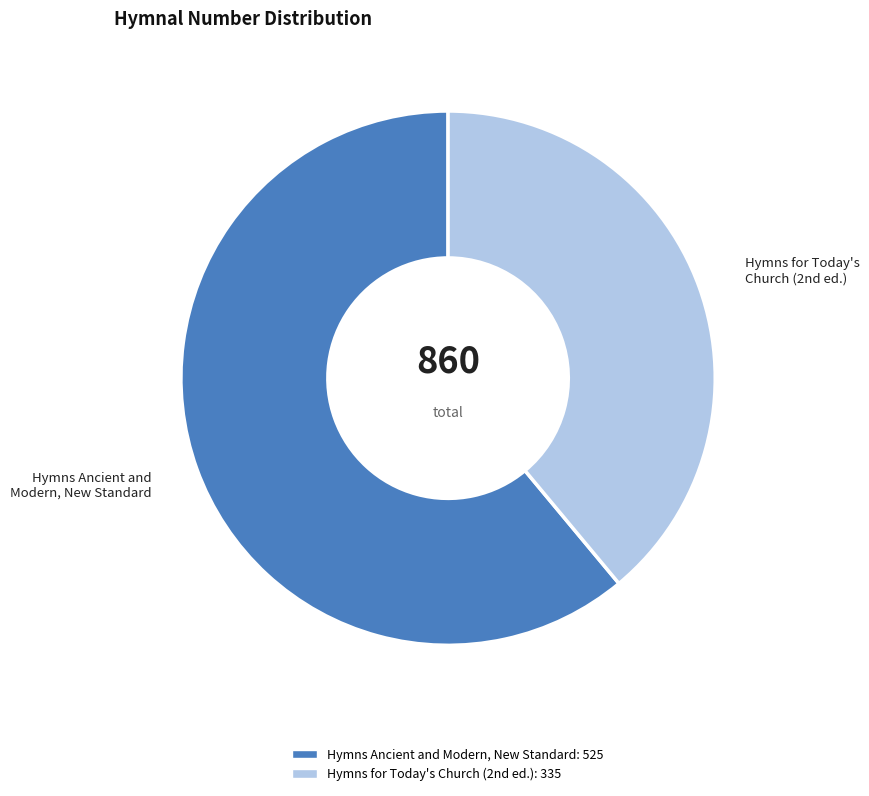

How many segments does this pie chart have?

2